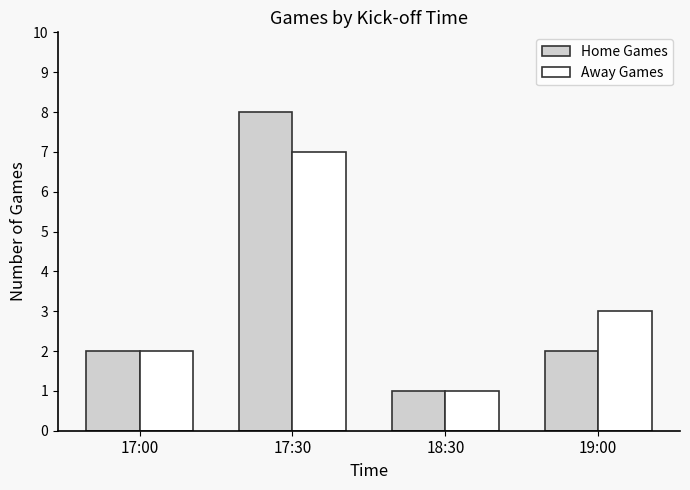

Which series changed the most between 17:00 and 19:00?

Away Games